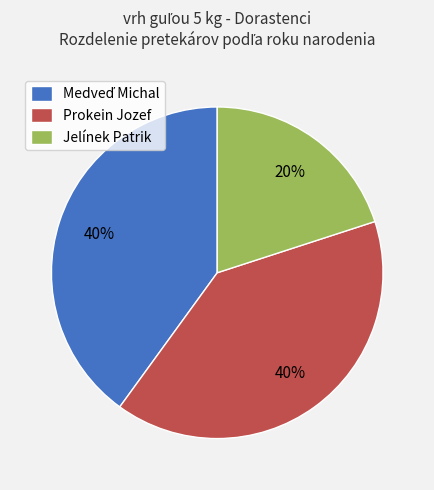

Count the number of slices in the pie.

3